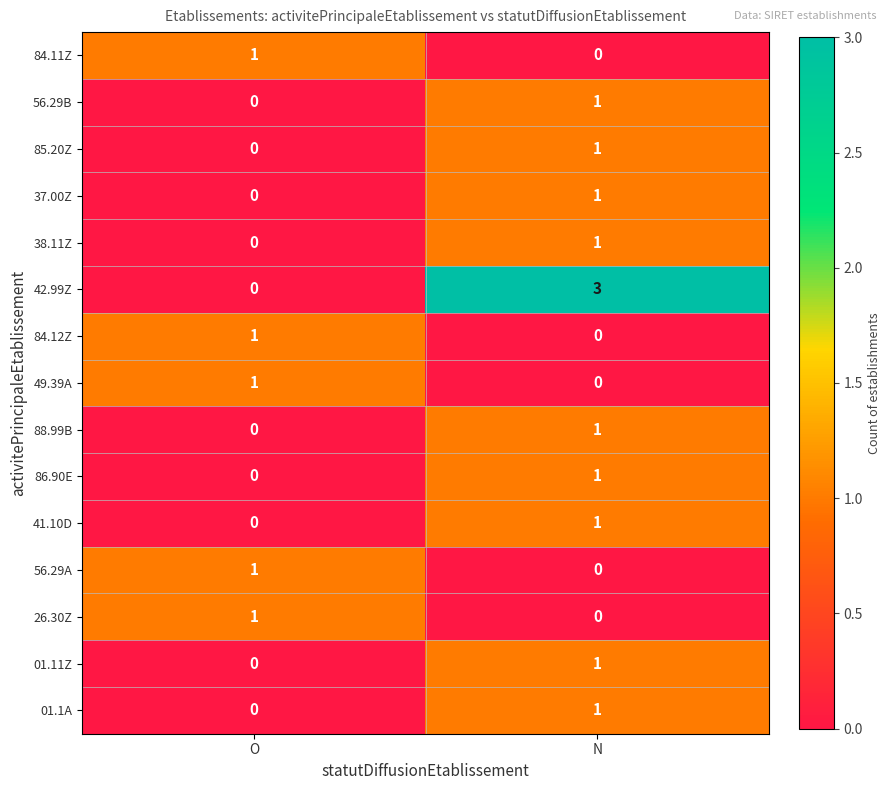

Which series has the largest range (max minus min)?

42.99Z